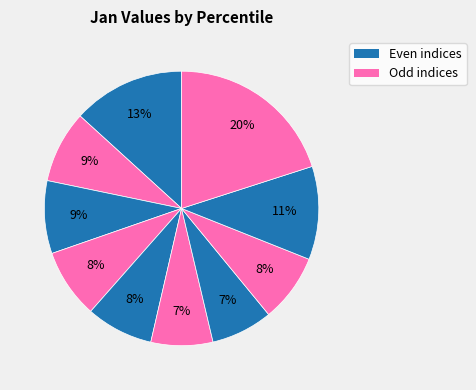

Count the number of slices in the pie.

10